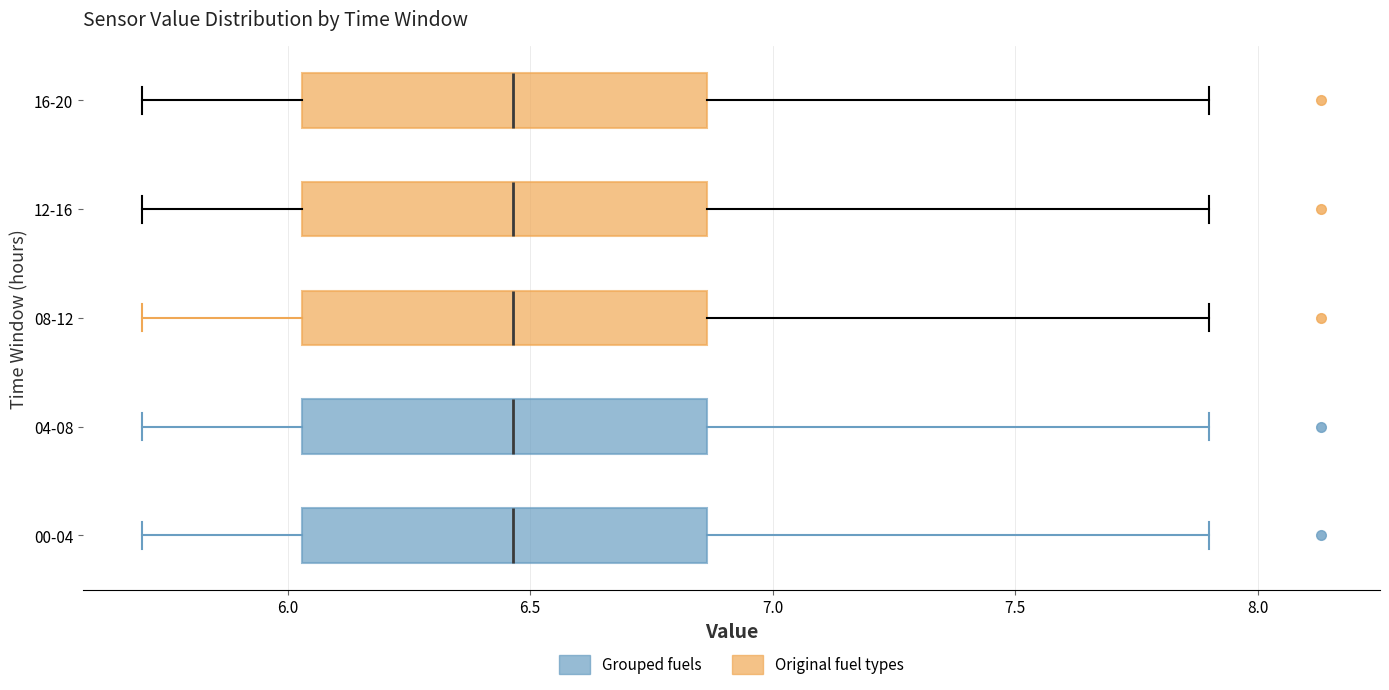

Where does the left whisker of the box for 08-12 end on the x-axis? The values are not printed on the chart, so give them approximately, as read against the axis.

5.70